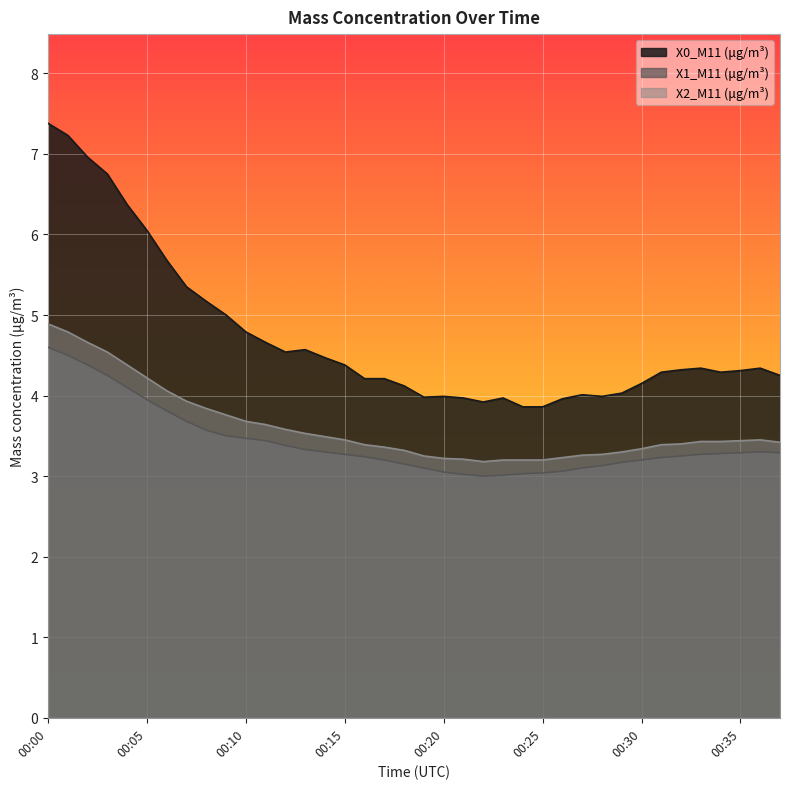

List the labels in order of X2_M11 (μg/m³) value, smallest first.

00:22, 00:23, 00:24, 00:25, 00:21, 00:20, 00:26, 00:19, 00:27, 00:28, 00:29, 00:18, 00:30, 00:17, 00:16, 00:31, 00:32, 00:37, 00:33, 00:34, 00:35, 00:15, 00:36, 00:14, 00:13, 00:12, 00:11, 00:10, 00:09, 00:08, 00:07, 00:06, 00:05, 00:04, 00:03, 00:02, 00:01, 00:00